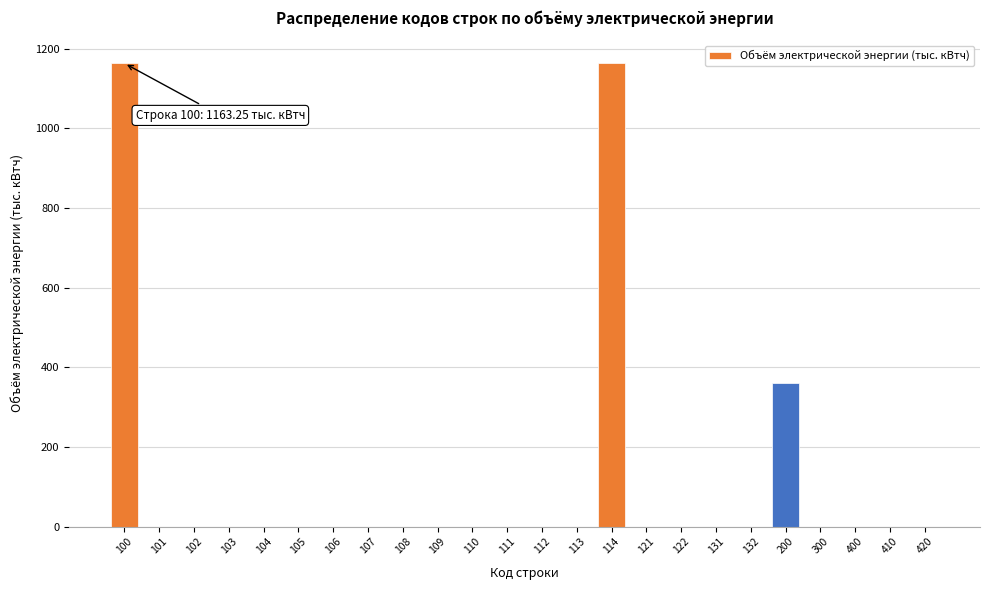

True or false: the data shows -519.5 at 113.

False